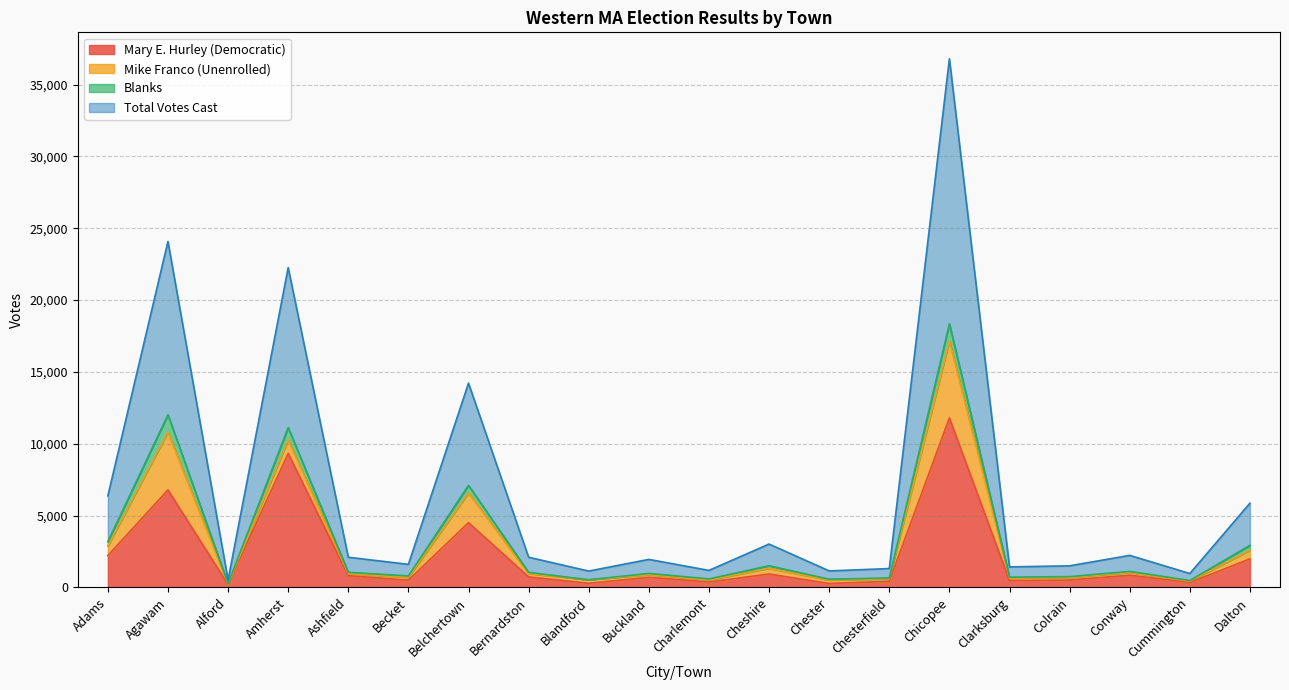

Where is Mary E. Hurley (Democratic) nearest to the value 5999?

Agawam